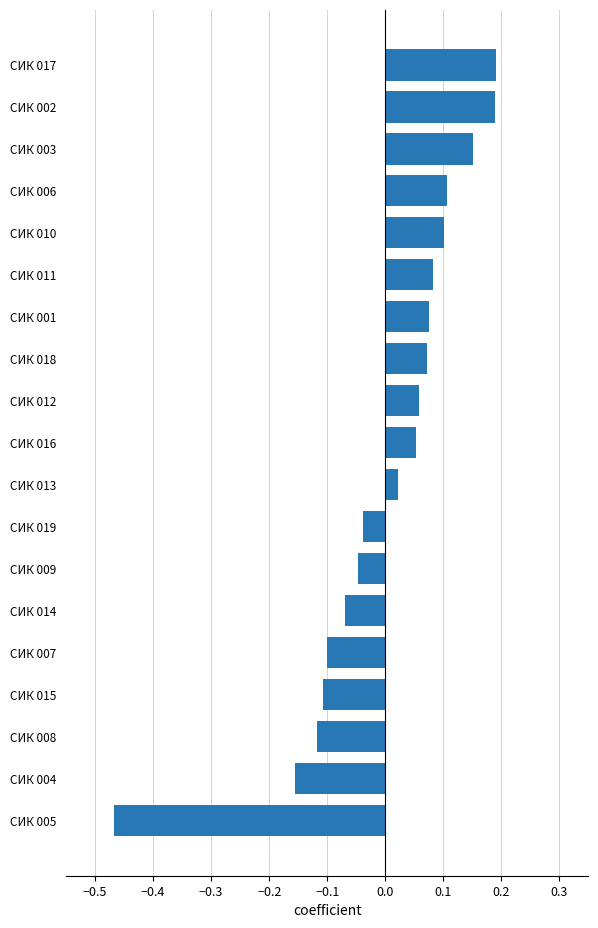

What is the difference between the maximum and second lowest values?

0.3